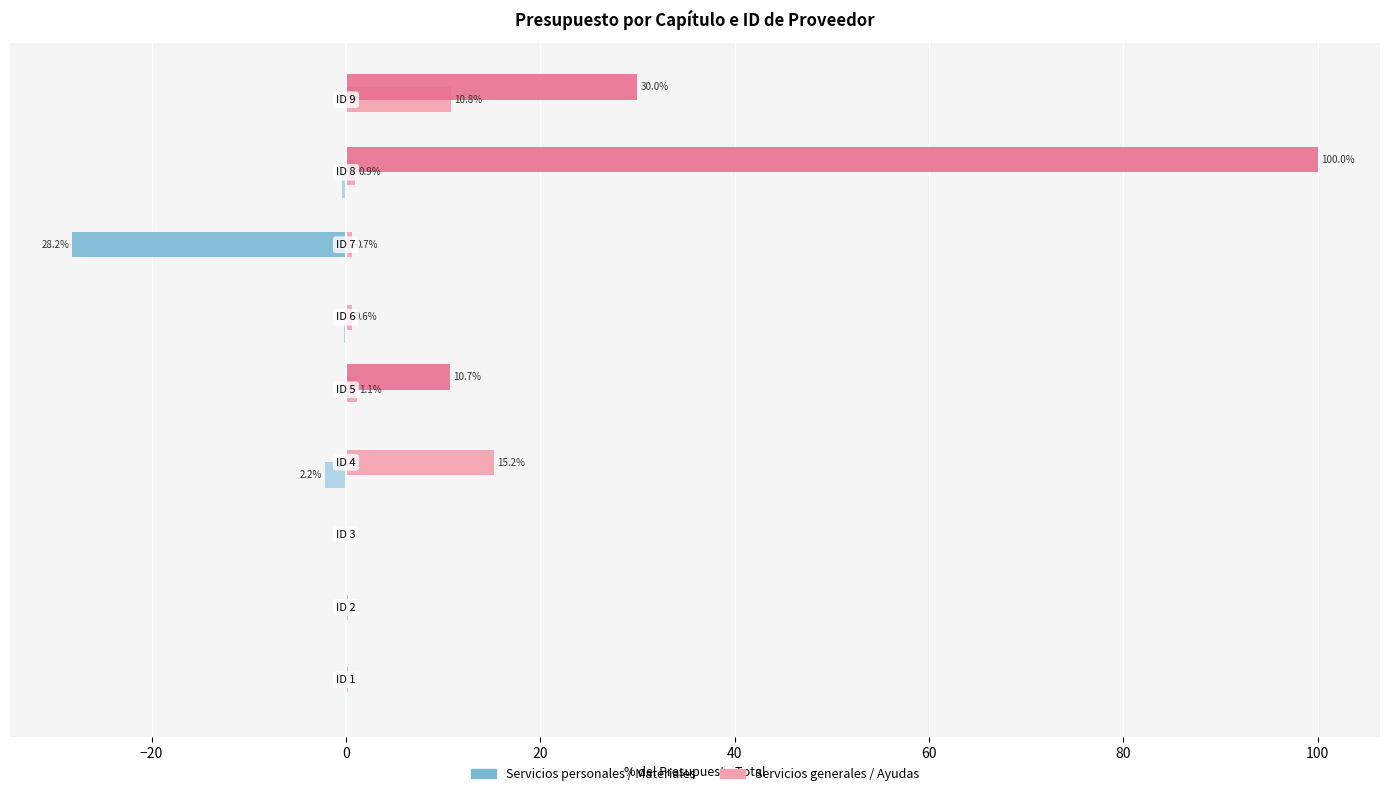

What is the greatest value displayed?

100.0